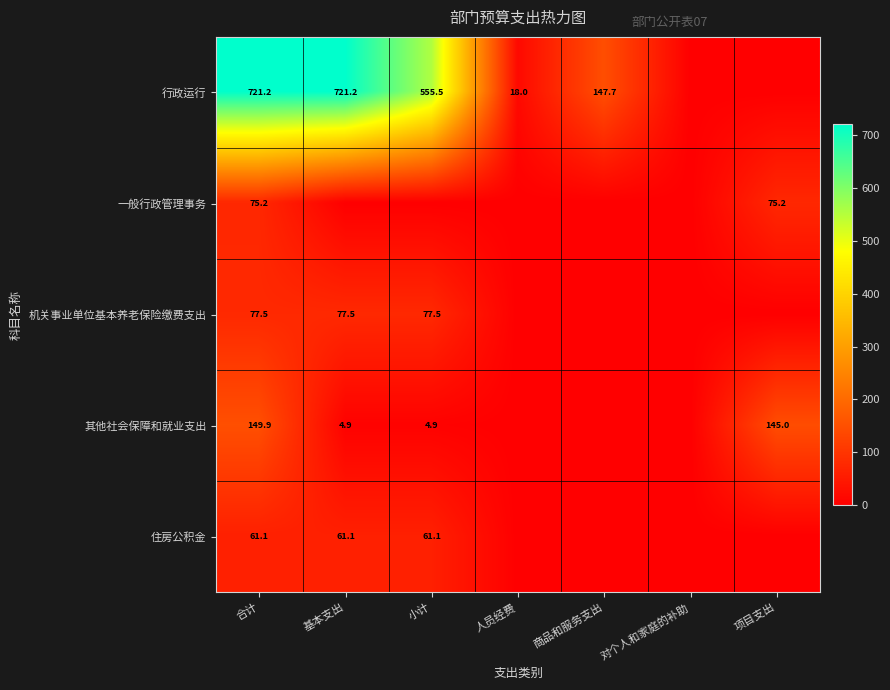

Is the value of 其他社会保障和就业支出 at 项目支出 greater than the value of 住房公积金 at 基本支出?

Yes